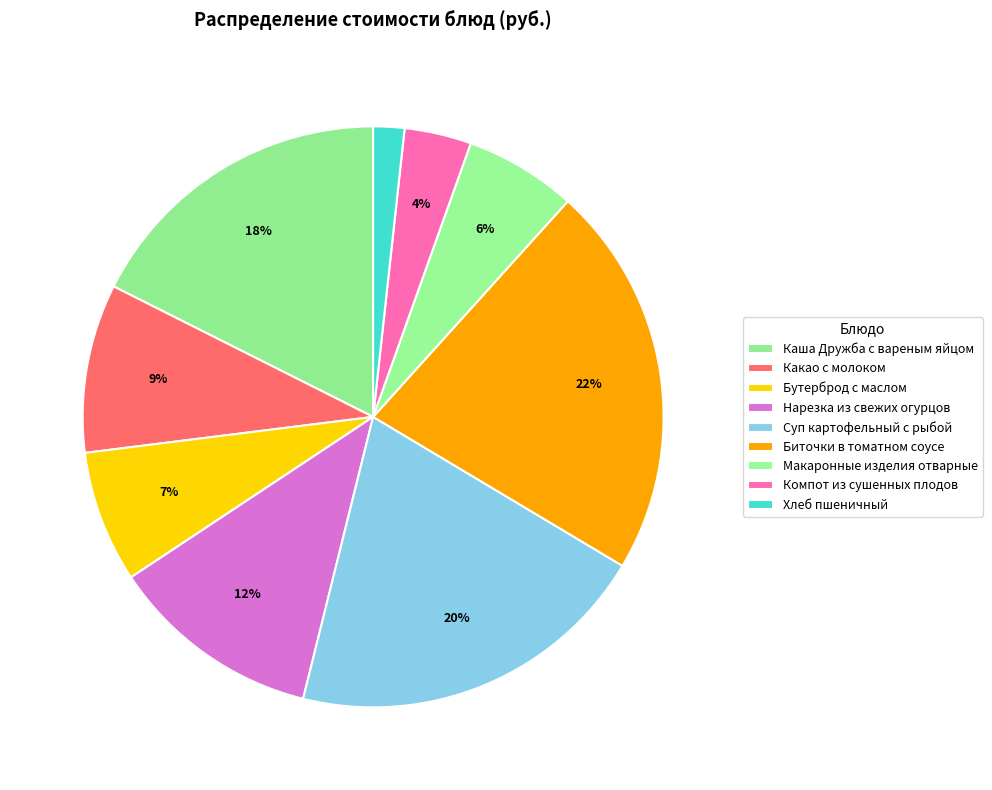

The Биточки в томатном соусе slice represents 37% of the pie. True or false?

False